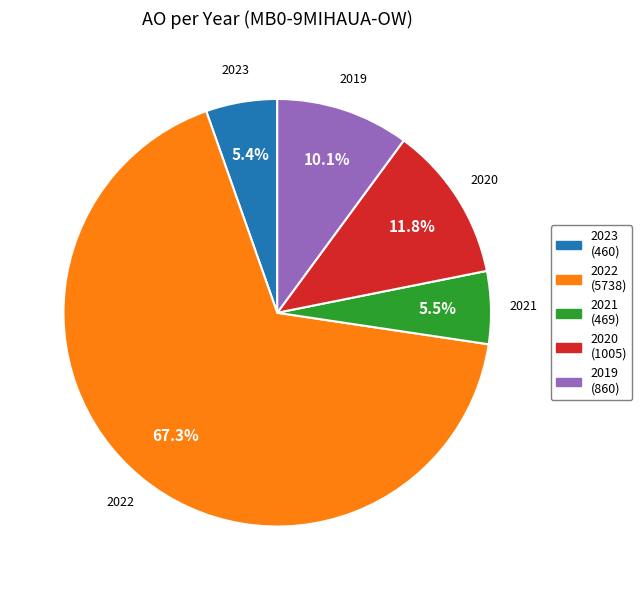

Does any single category account for the majority?

Yes